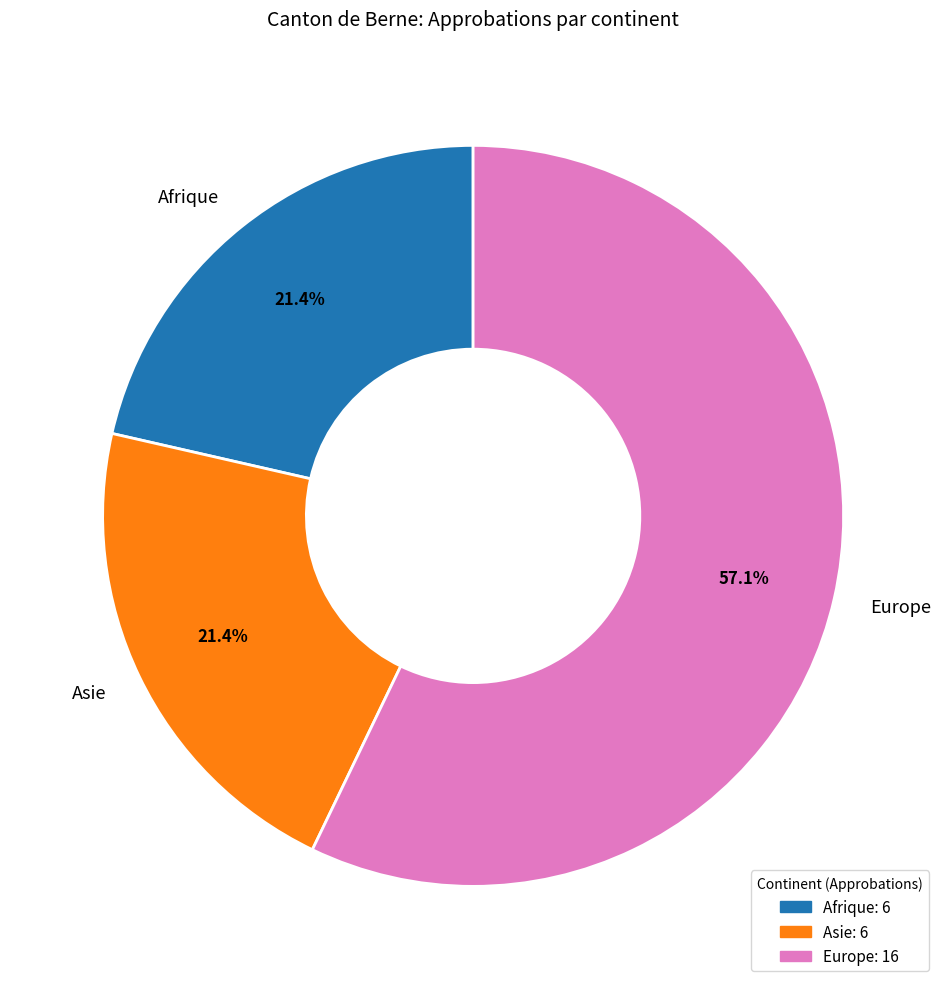

Between Afrique and Europe, which is larger?

Europe